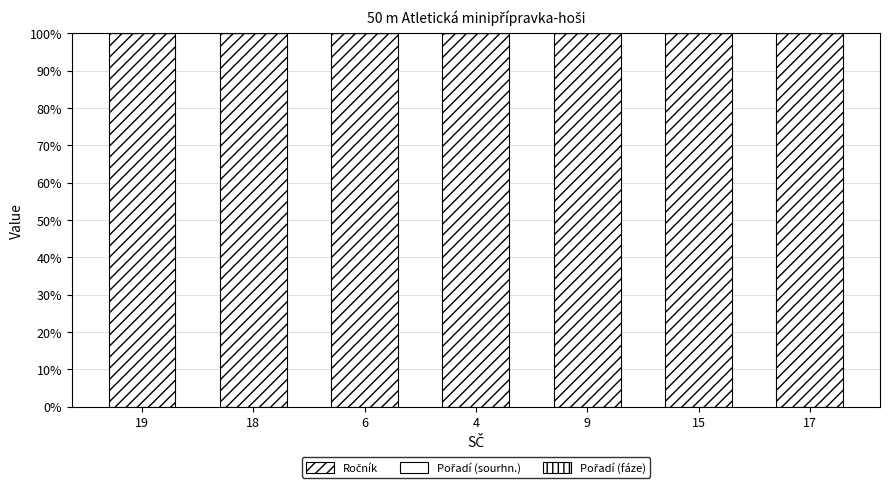

Rank the categories by Pořadí (fáze) value from highest to lowest.

9, 6, 18, 15, 4, 19, 17